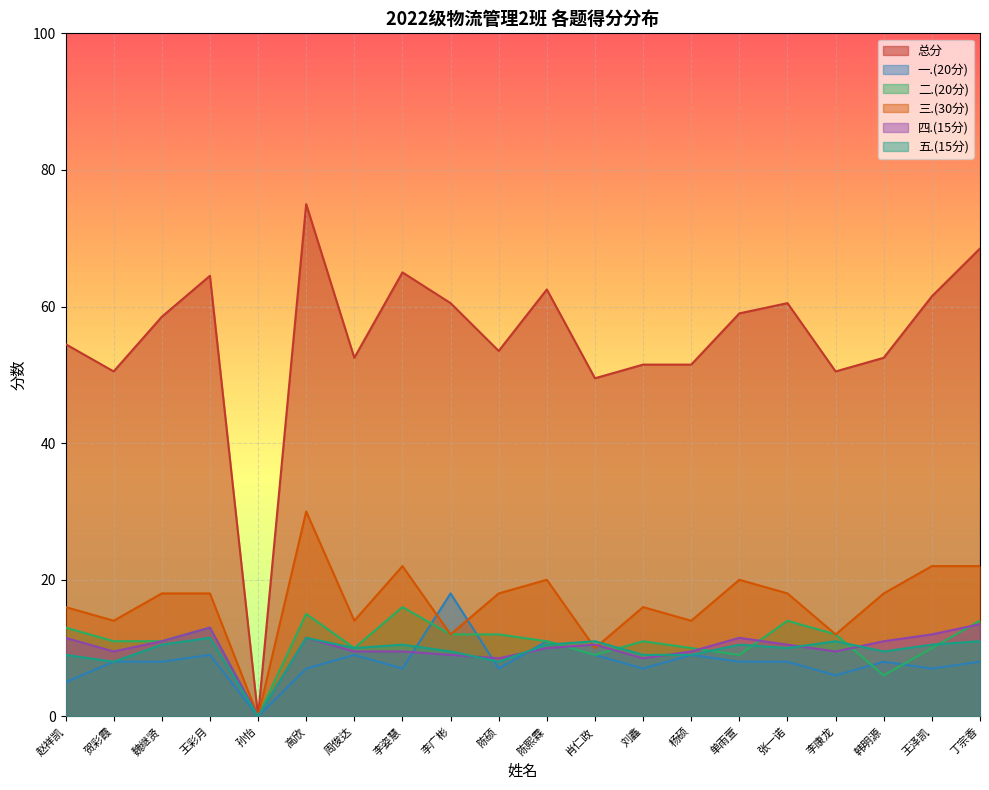

True or false: 总分 and 五.(15分) cross at least once.

False